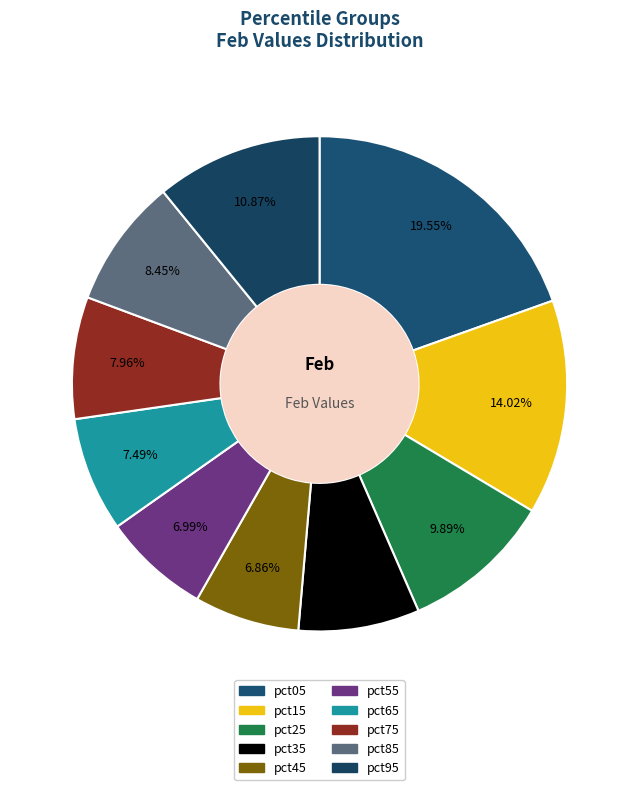

Does any single category account for the majority?

No